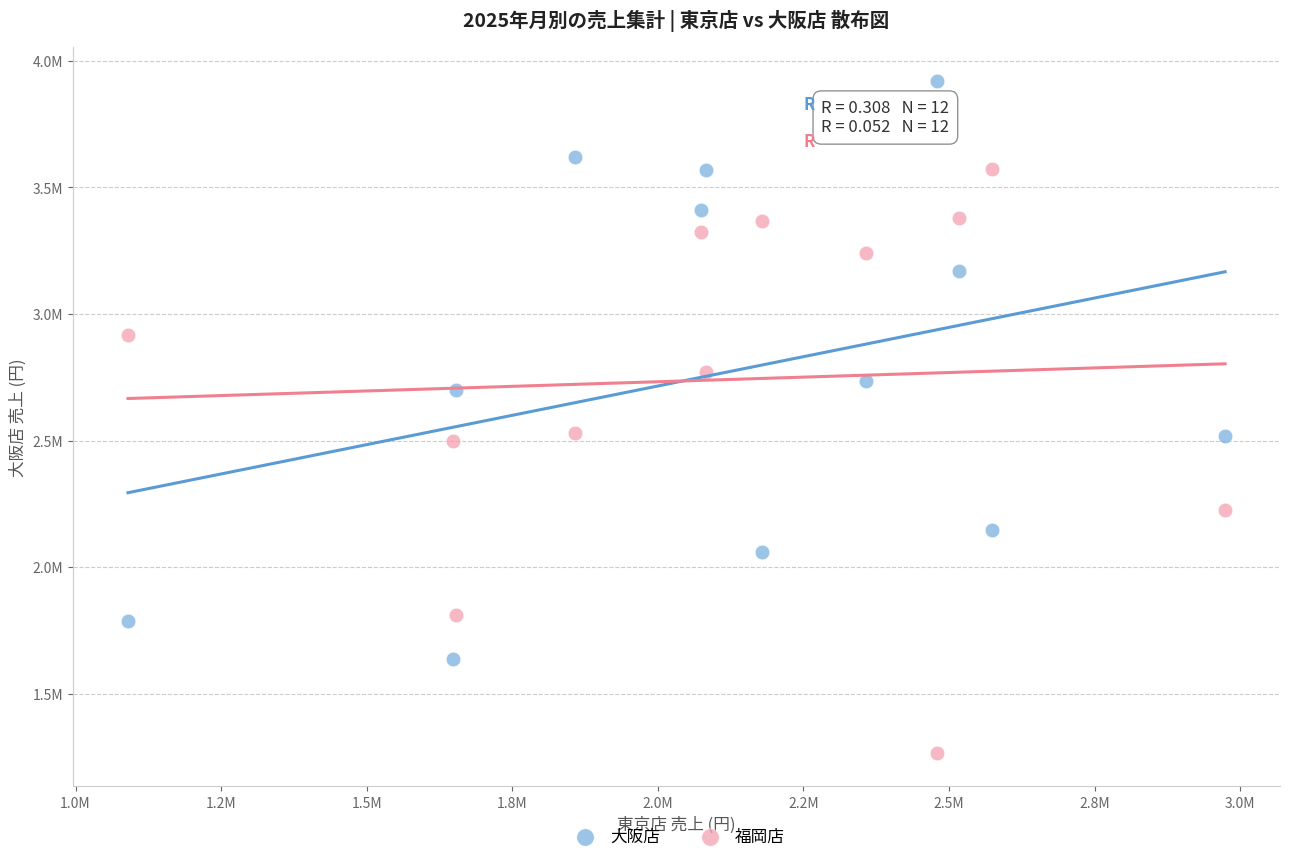

What are all the series names shown in the legend?

大阪店, 福岡店